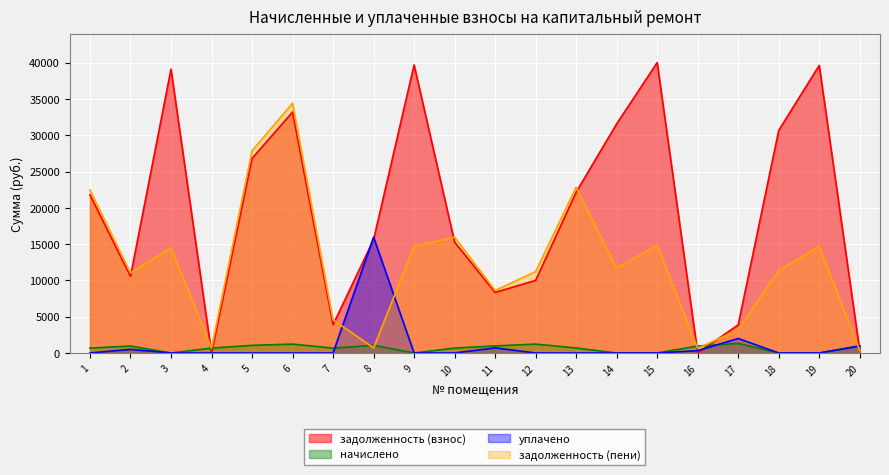

What is the value of the задолженность (пени) point at the 15th from the left?

14840.0